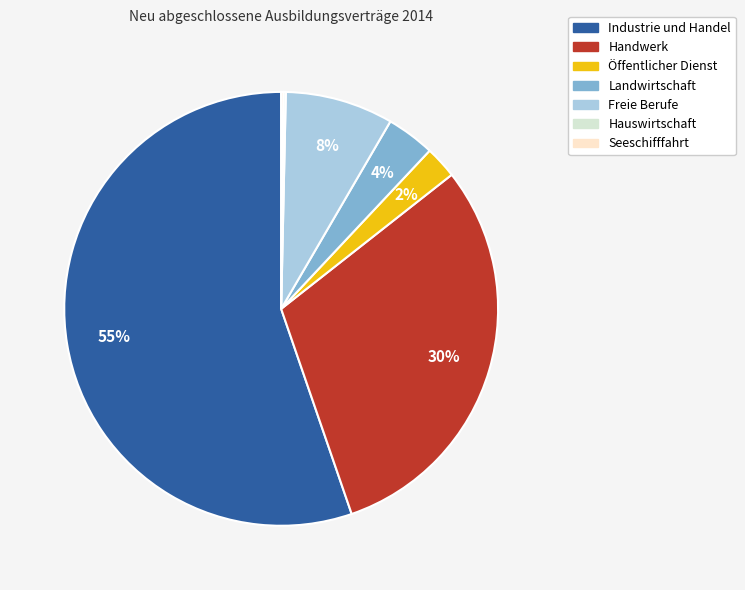

Between Freie Berufe and Handwerk, which is larger?

Handwerk